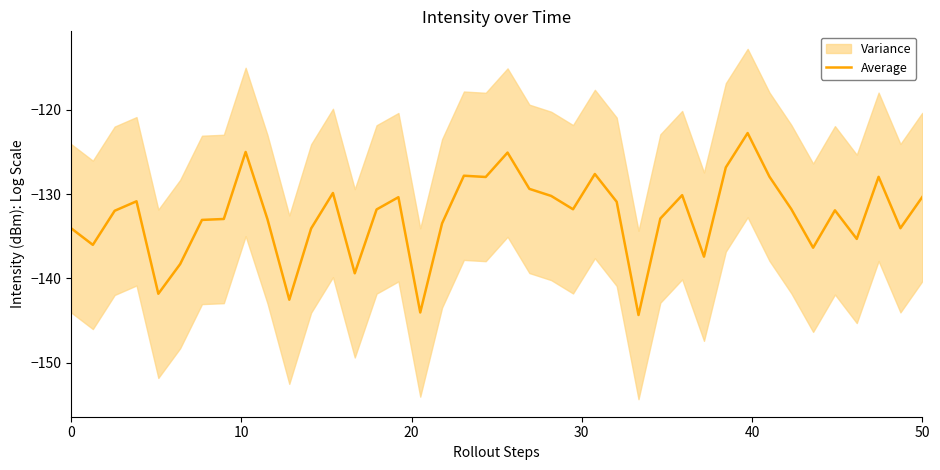

What is the difference between the maximum and minimum values?

21.6